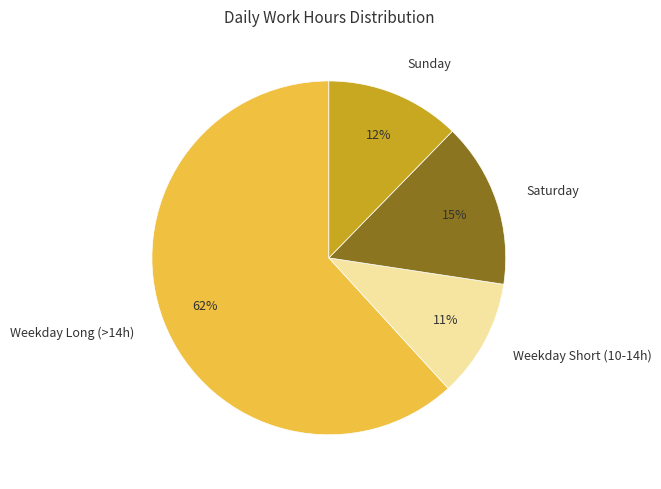

What is the largest slice in the pie chart?

Weekday Long (>14h)